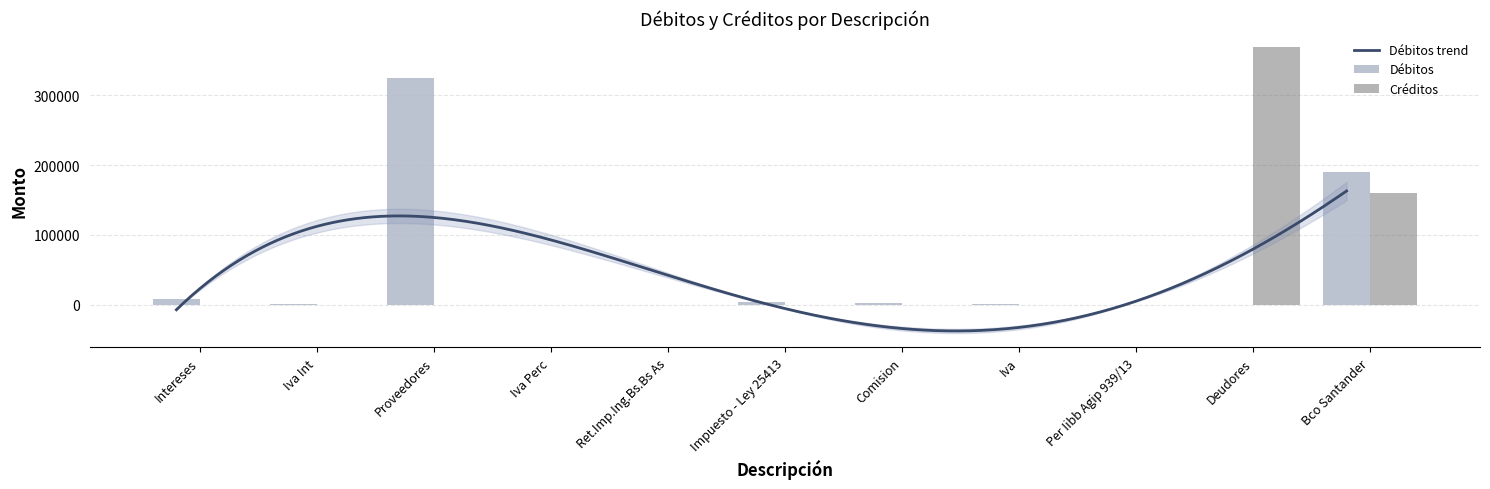

At which category is the sum across all series the highest?

Deudores